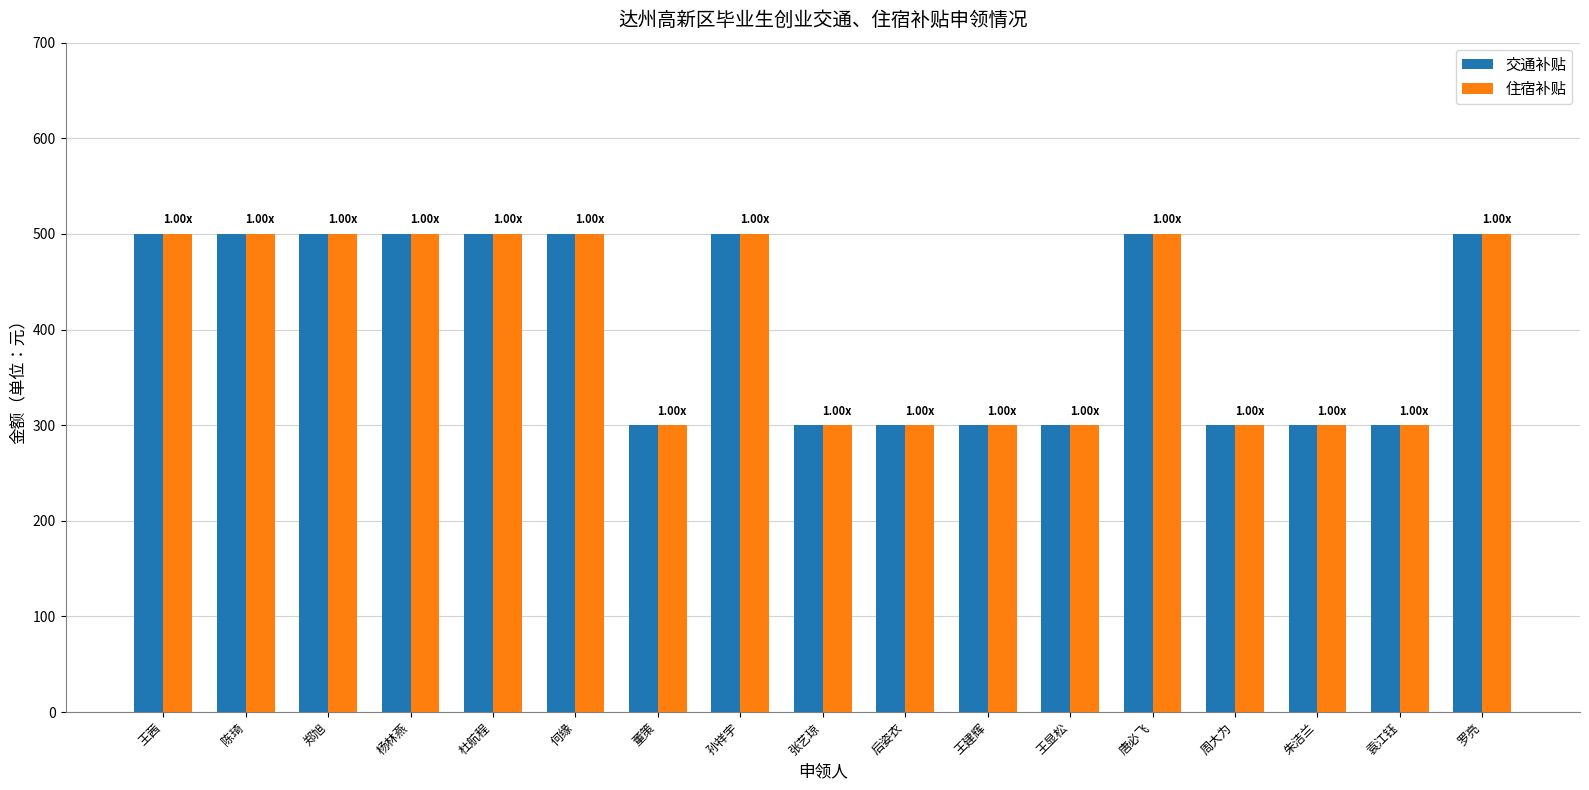

How many 住宿补贴 values are between 300 and 500?

17